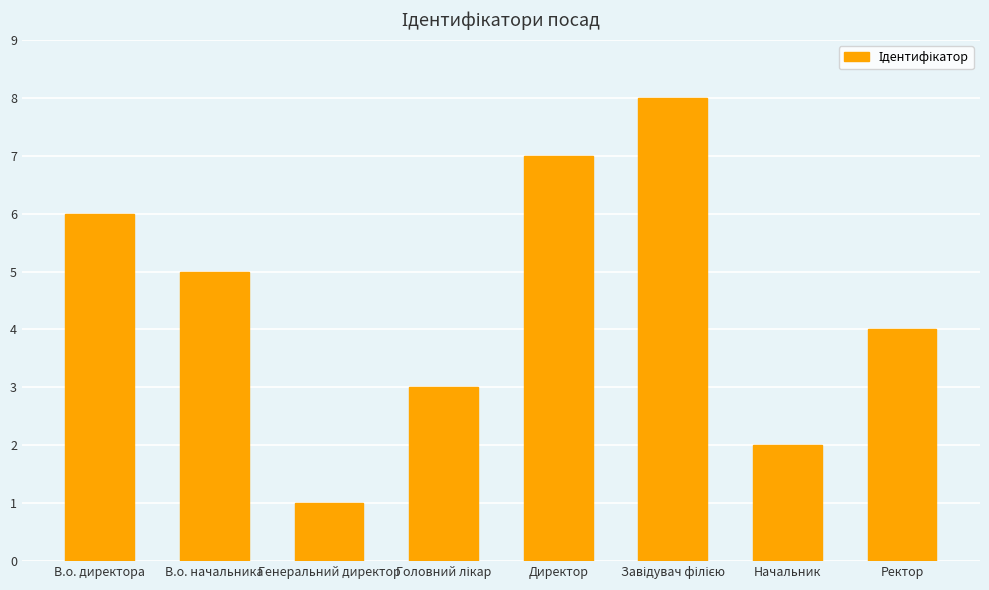

Approximately how many times larger is the value at В.о. начальника compared to В.о. директора?

0.8